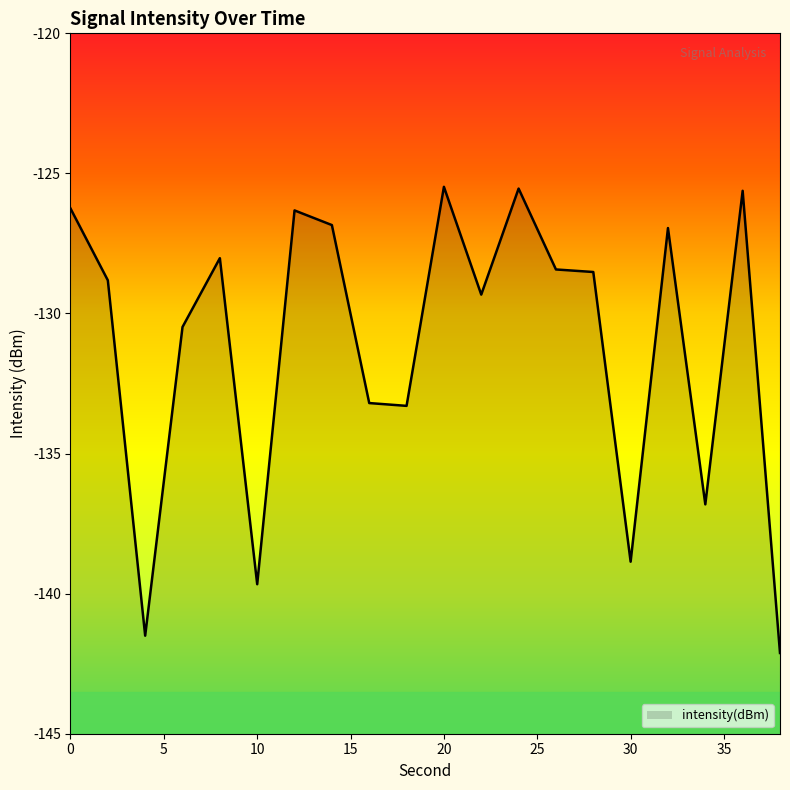

Reading left to right, transcribe all the data shown in this chart.

-126.3	-128.8	-141.5	-130.5	-128.0	-139.7	-126.3	-126.8	-133.2	-133.3	-125.5	-129.3	-125.5	-128.4	-128.5	-138.9	-127.0	-136.8	-125.6	-142.1